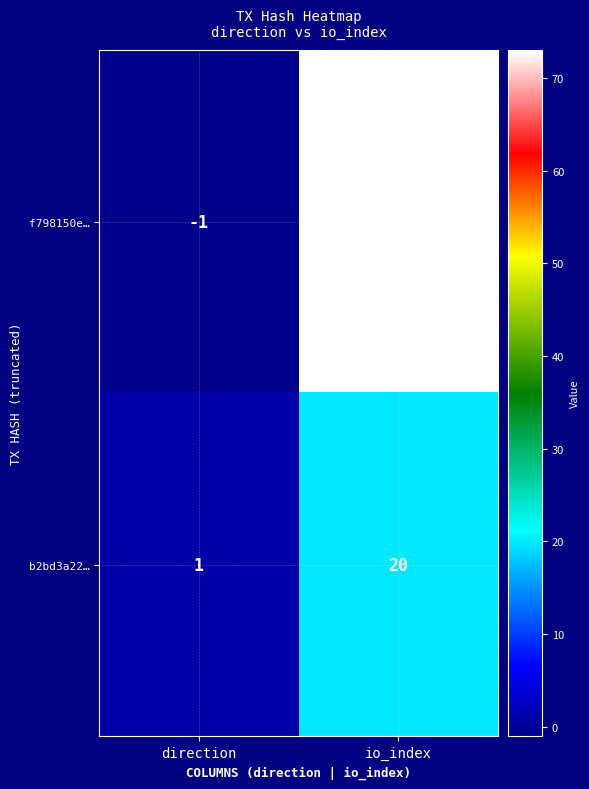

What is the difference between the maximum and minimum values in the b2bd3a22… series?

19